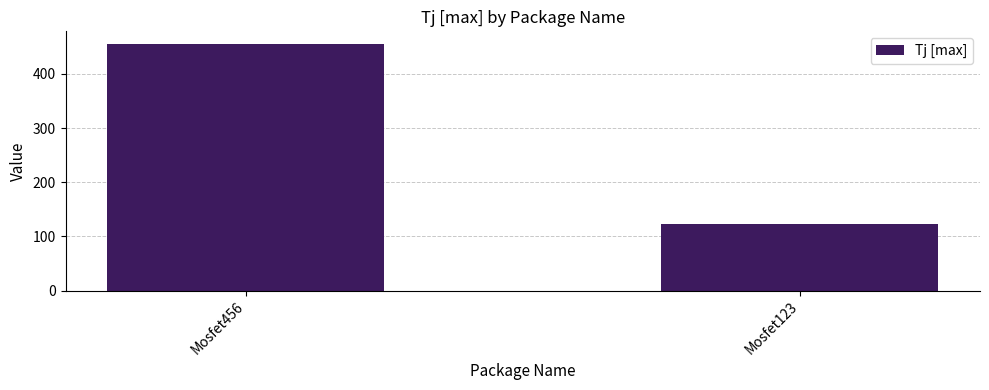

What is the change in value from Mosfet456 to Mosfet123?

-333